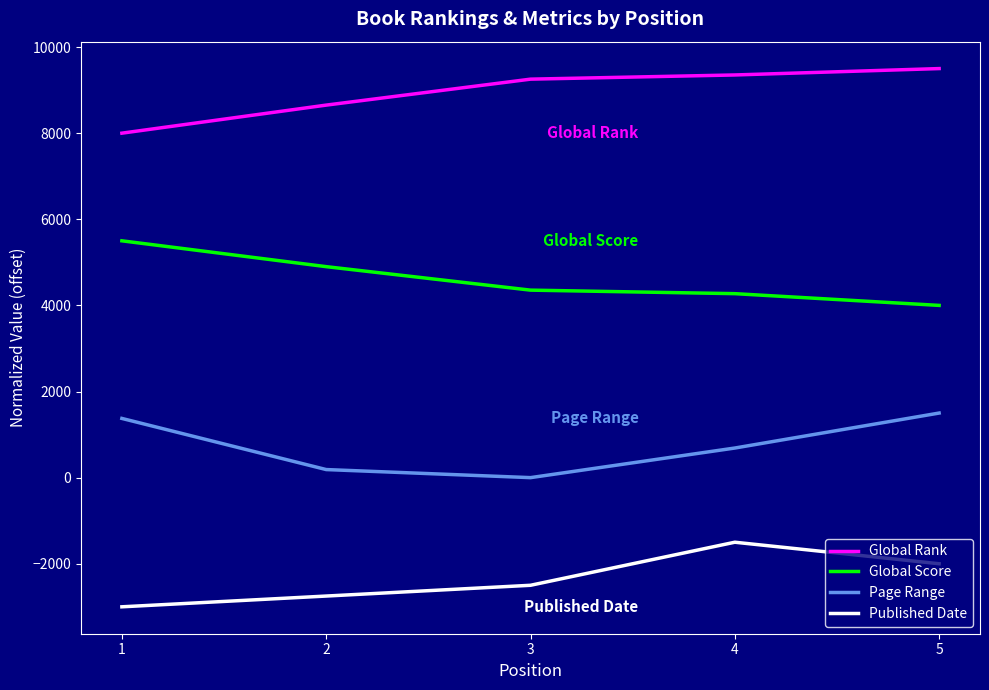

At 2, list the series in order from smallest to largest.

Published Date, Page Range, Global Score, Global Rank